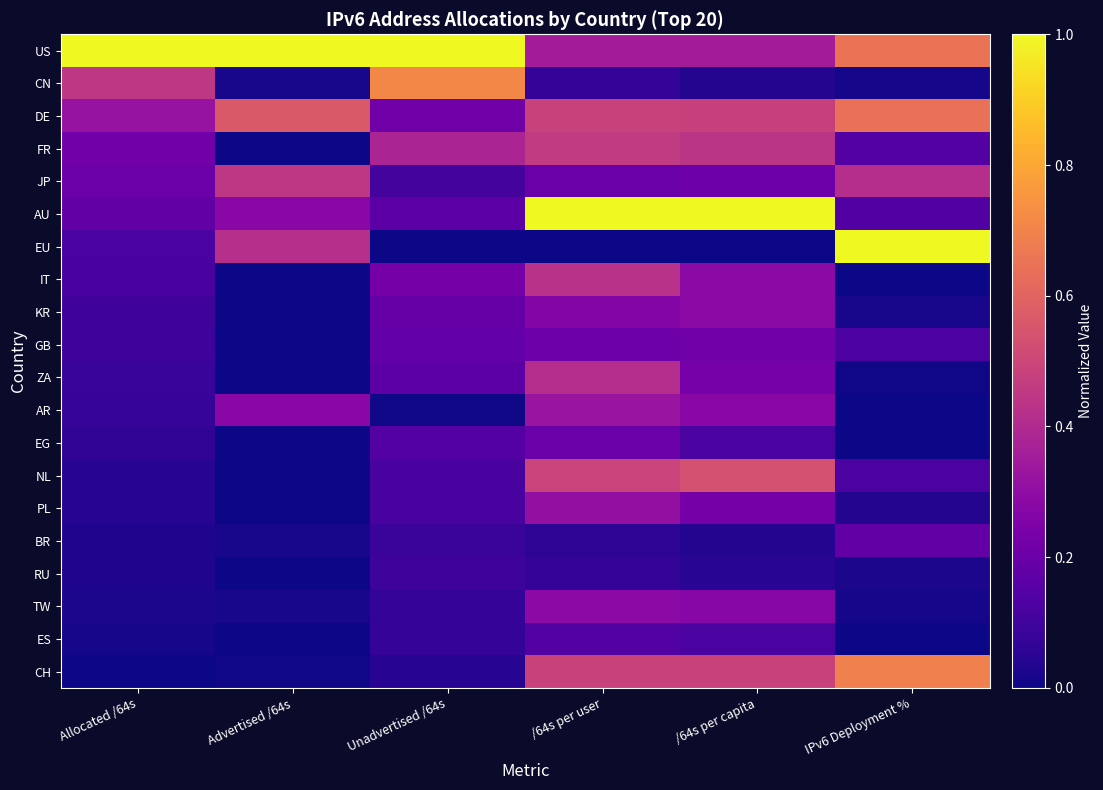

At which category is the sum across all series the highest?

/64s per user